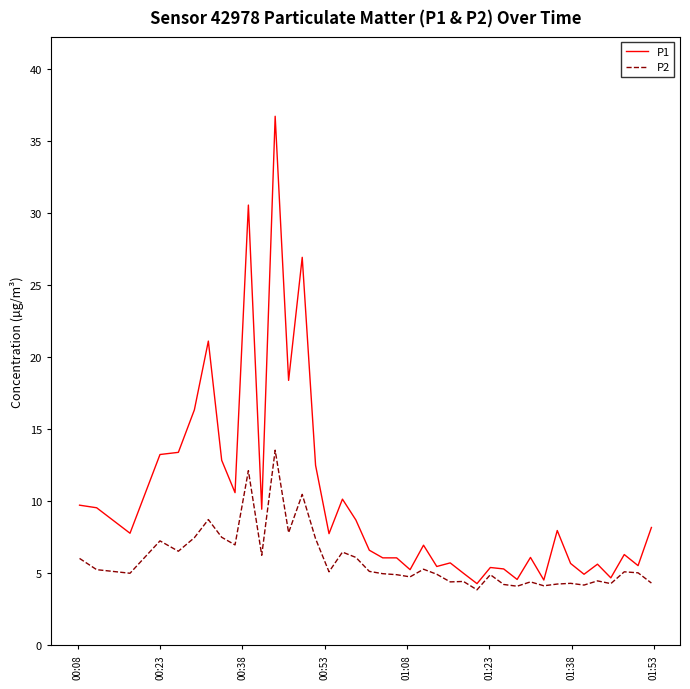

Which series has the largest total across all categories?

P1